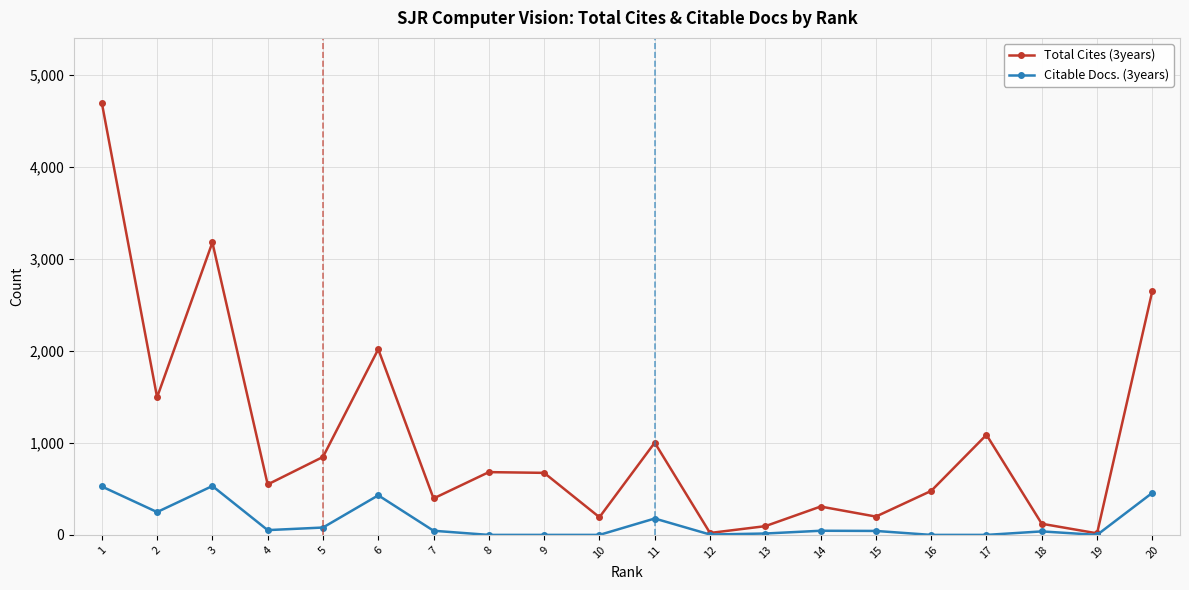

Is it true that Citable Docs. (3years) equals -177 at 19?

False